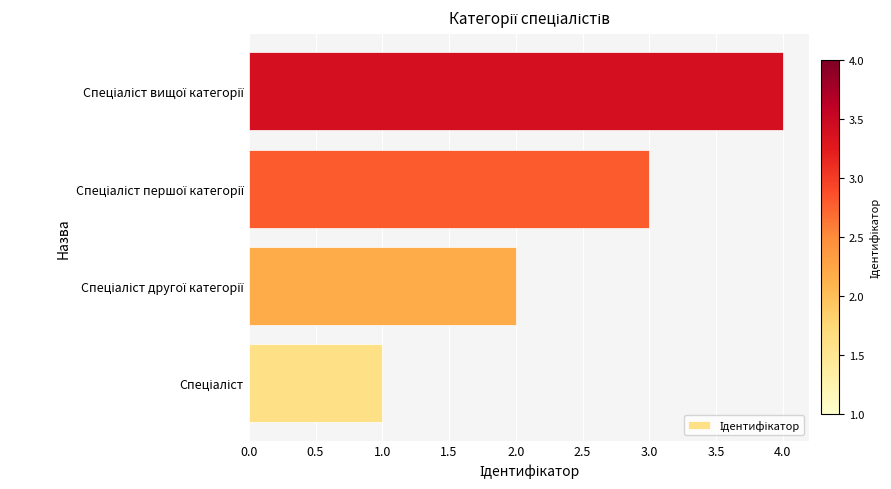

What is the sum of all values?

10